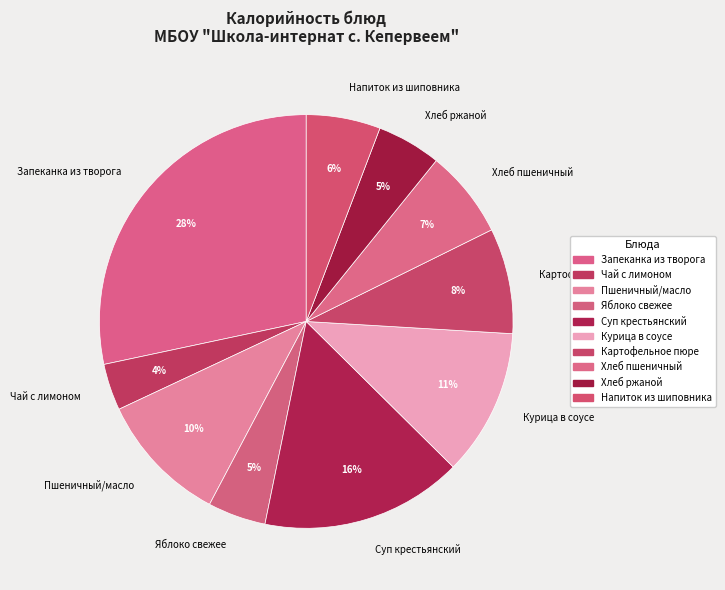

To the nearest percent, what percentage of the pie is Хлеб пшеничный?

7%